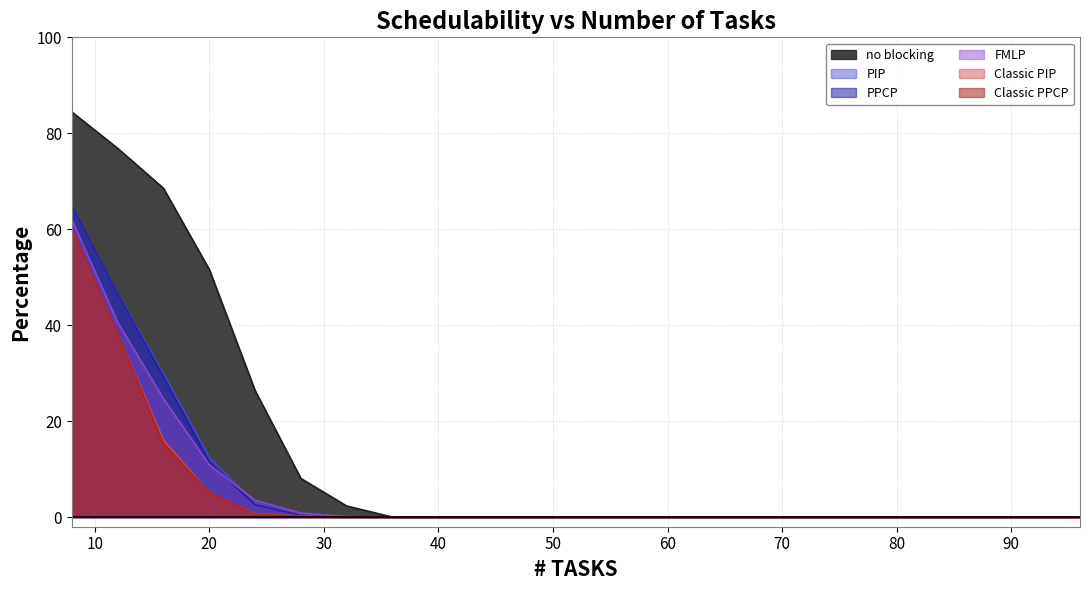

True or false: no blocking and Classic PPCP cross at least once.

False